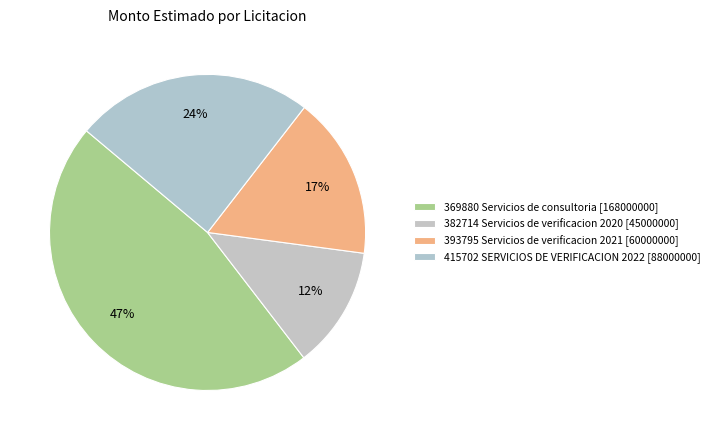

To the nearest percent, what percentage of the pie is 393795 Servicios de verificacion 2021 [60000000]?

17%